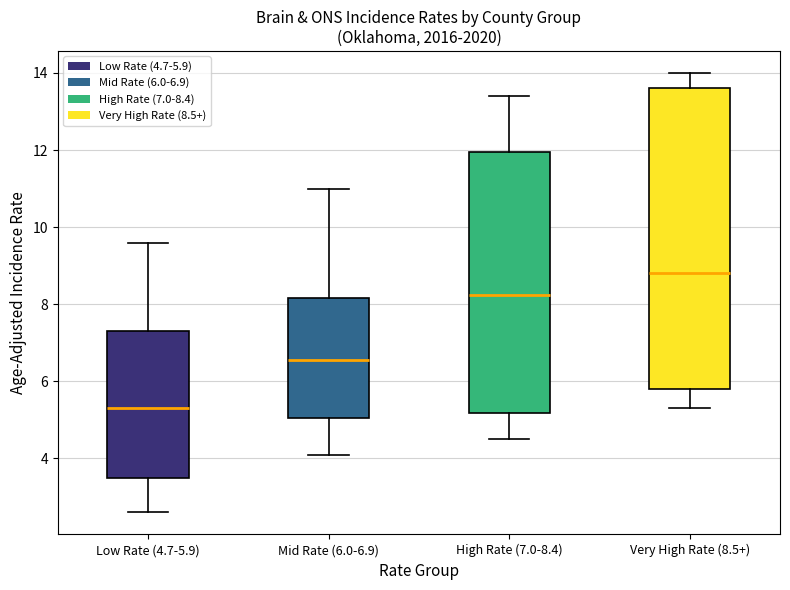

Reading left to right, read every box against the y-axis: the position of its median line, the range the box covers, and the ends of its whiskers. The values are not printed on the chart, so give them approximately, as read against the axis.

Low Rate (4.7-5.9): median 5.4, box 3.6 to 7.4, whiskers 2.6 to 9.6
Mid Rate (6.0-6.9): median 6.6, box 5.0 to 8.2, whiskers 4.2 to 11.0
High Rate (7.0-8.4): median 8.2, box 5.2 to 12.0, whiskers 4.6 to 13.4
Very High Rate (8.5+): median 8.8, box 5.8 to 13.6, whiskers 5.4 to 14.0